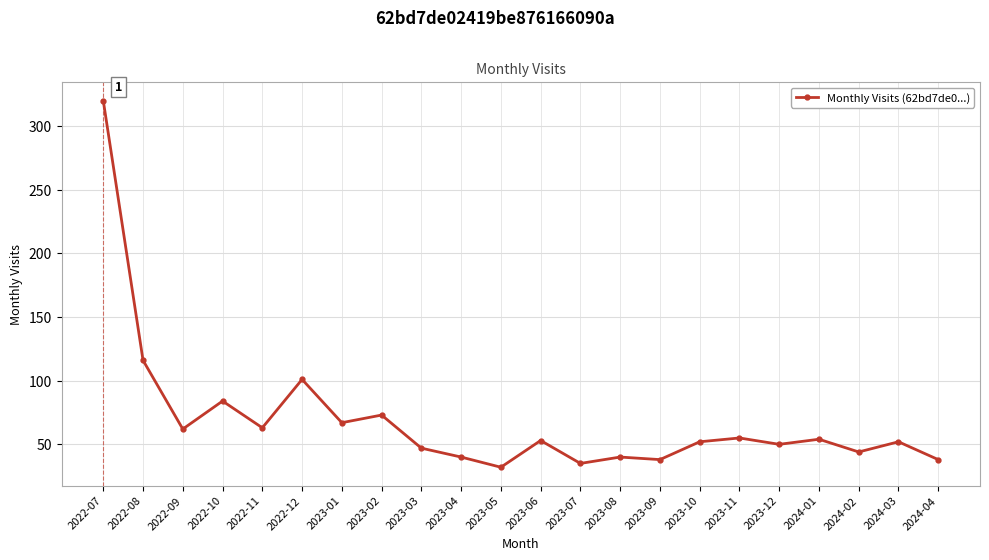

Does the chart have visible grid lines?

Yes